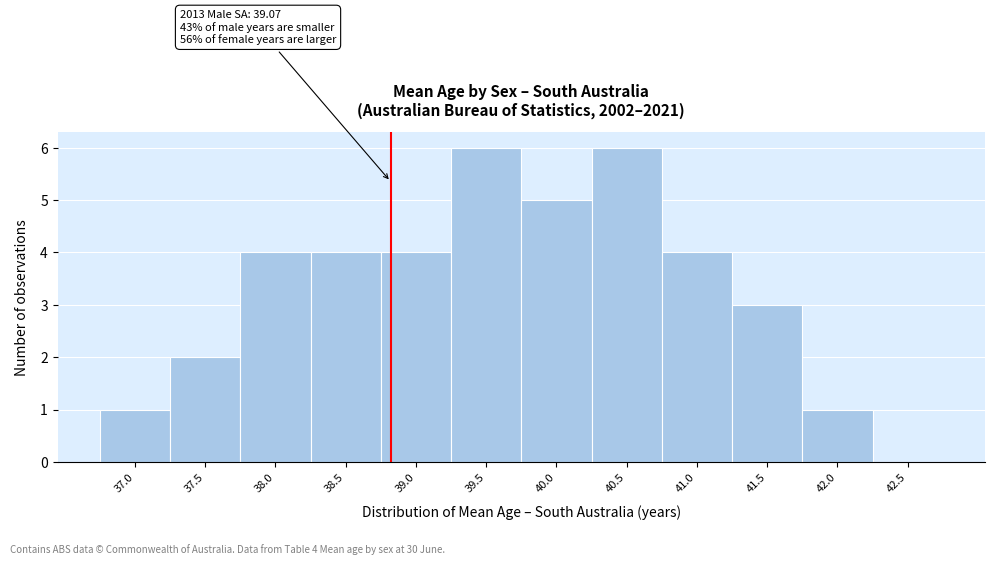

Reading right to left, extract all data points from this chart.

42.5=0	42.0=1	41.5=3	41.0=4	40.5=6	40.0=5	39.5=6	39.0=4	38.5=4	38.0=4	37.5=2	37.0=1